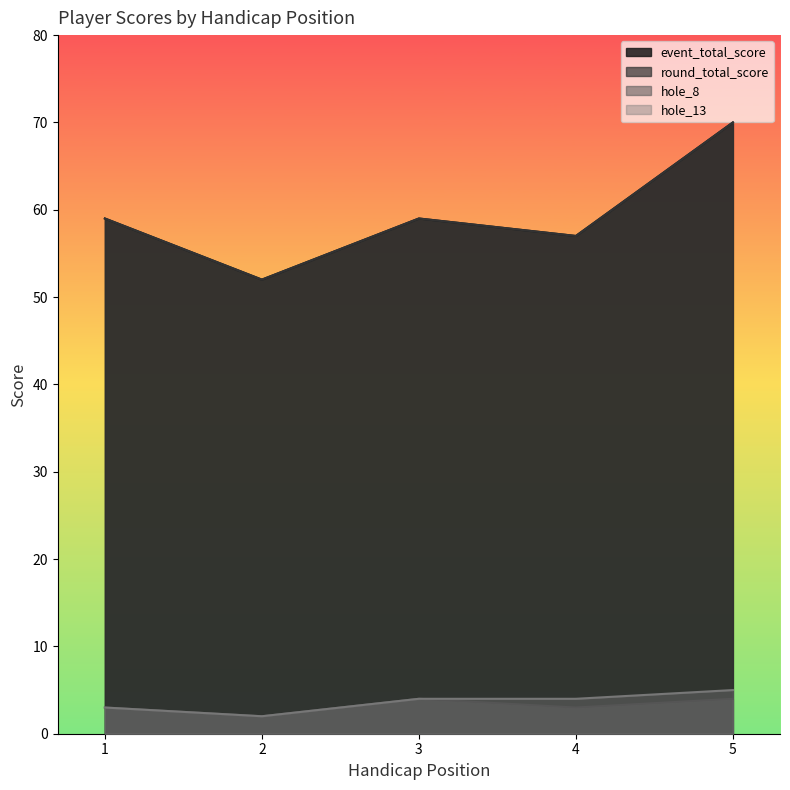

Where is hole_13 nearest to the value 3?

1